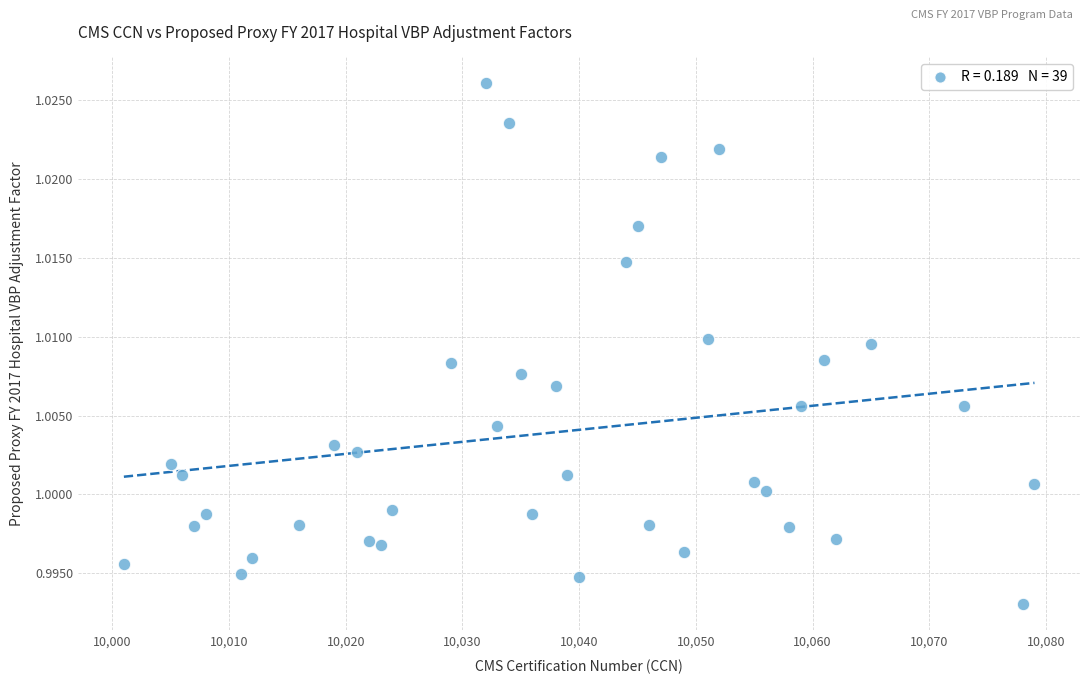

What is the range of X values (max minus min)?

78.0